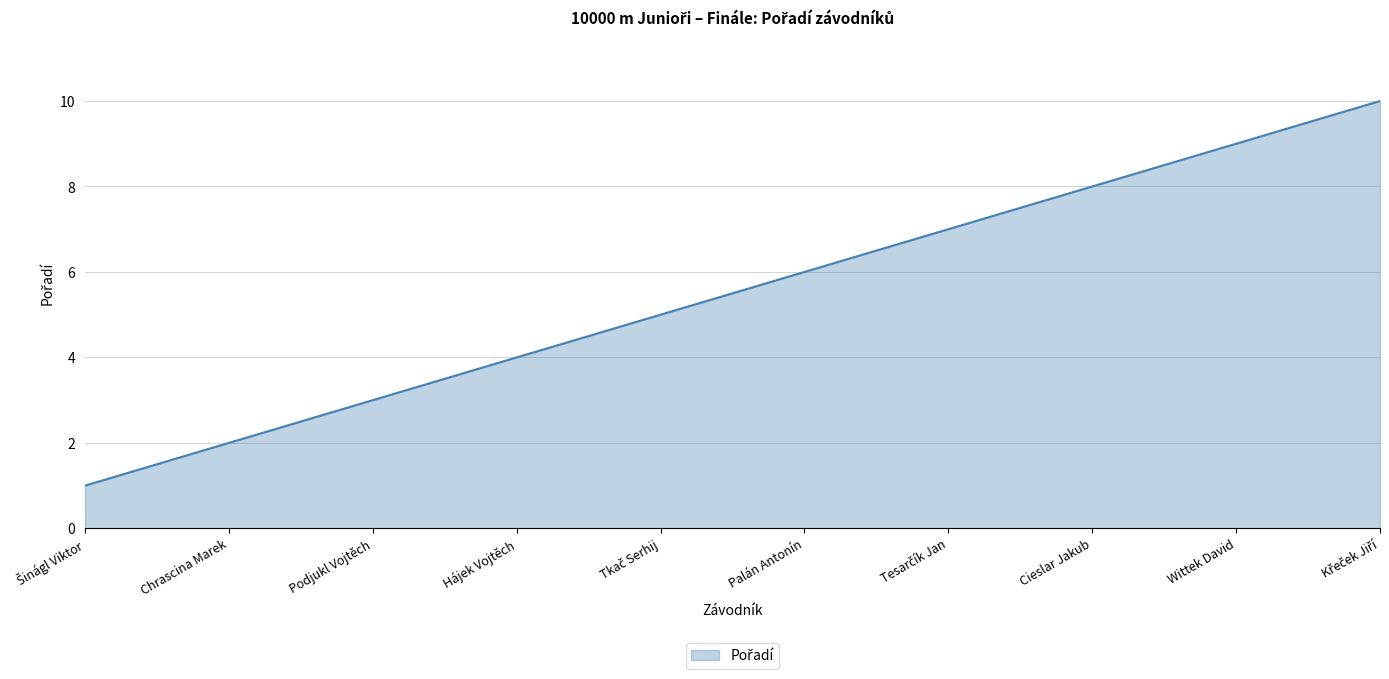

What is the average value?

6